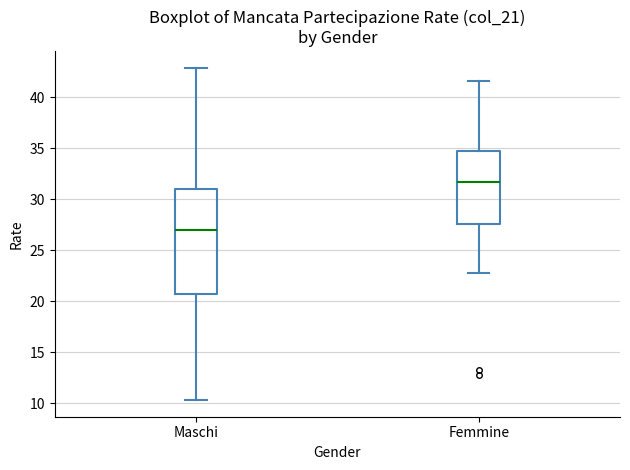

Reading left to right, read every box against the y-axis: the position of its median line, the range the box covers, and the ends of its whiskers. The values are not printed on the chart, so give them approximately, as read against the axis.

Maschi: median 27.0, box 21.0 to 31.0, whiskers 10.5 to 43.0
Femmine: median 31.5, box 27.5 to 34.5, whiskers 23.0 to 41.5